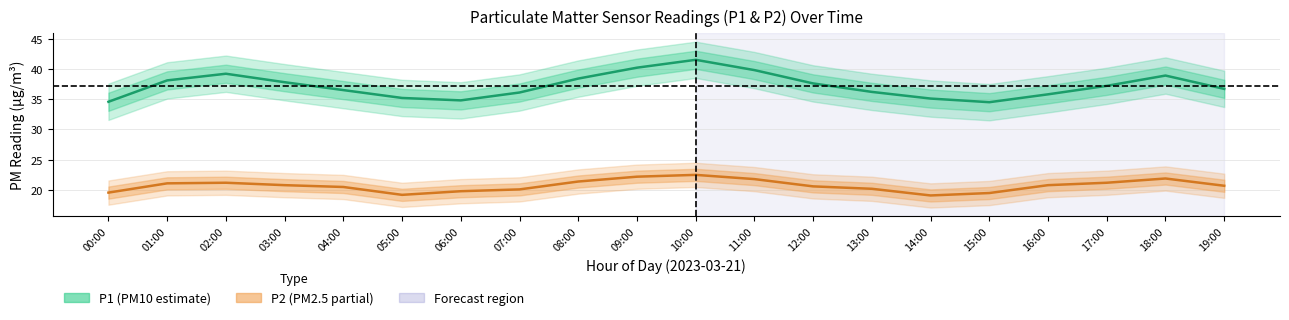

Does the chart display data point markers on the line(s)?

No